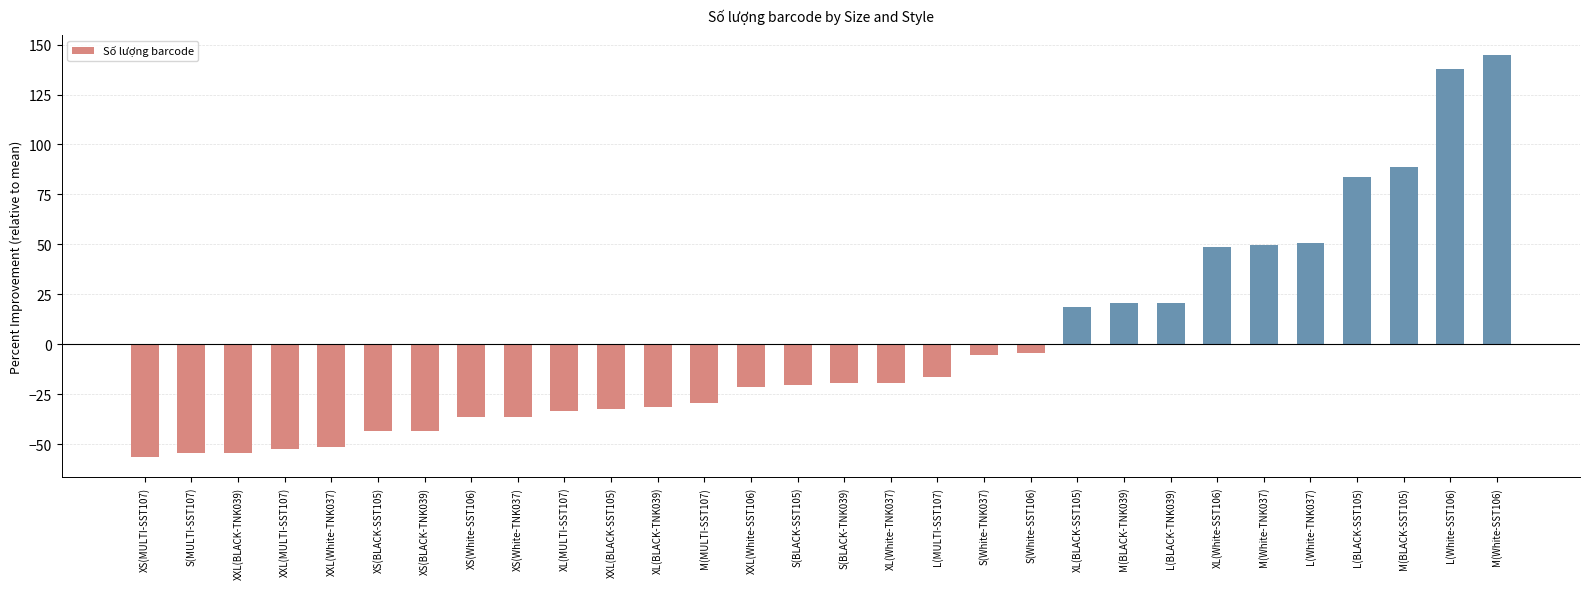

Does the chart contain any negative values?

Yes